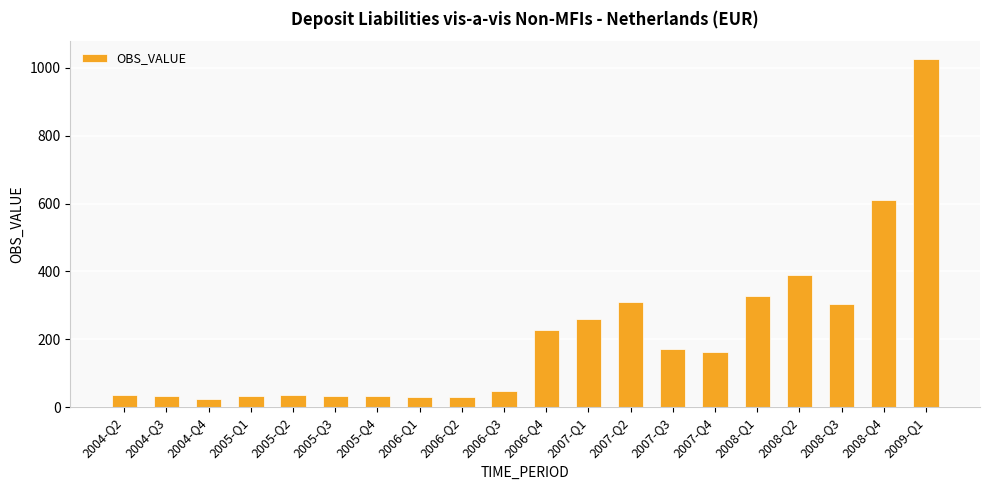

At which label is the value closest to 525?

2008-Q4